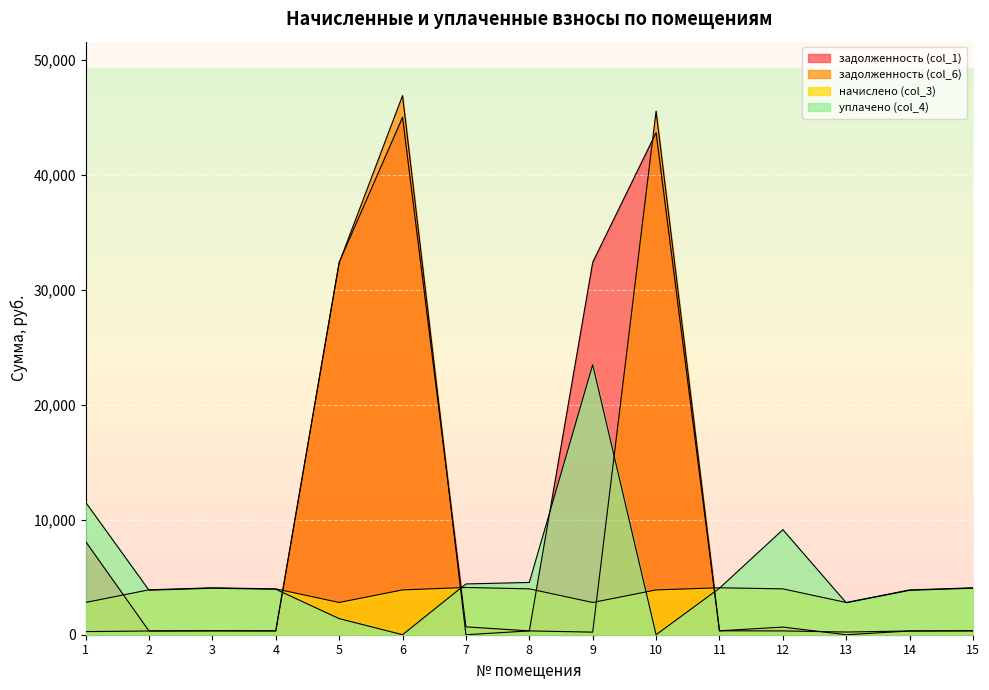

What are all the series names shown in the legend?

задолженность (col_1), задолженность (col_6), начислено (col_3), уплачено (col_4)